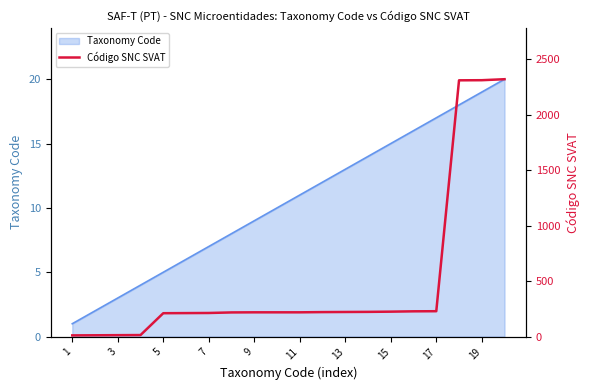

At which category does the chart reach its minimum across all series?

1